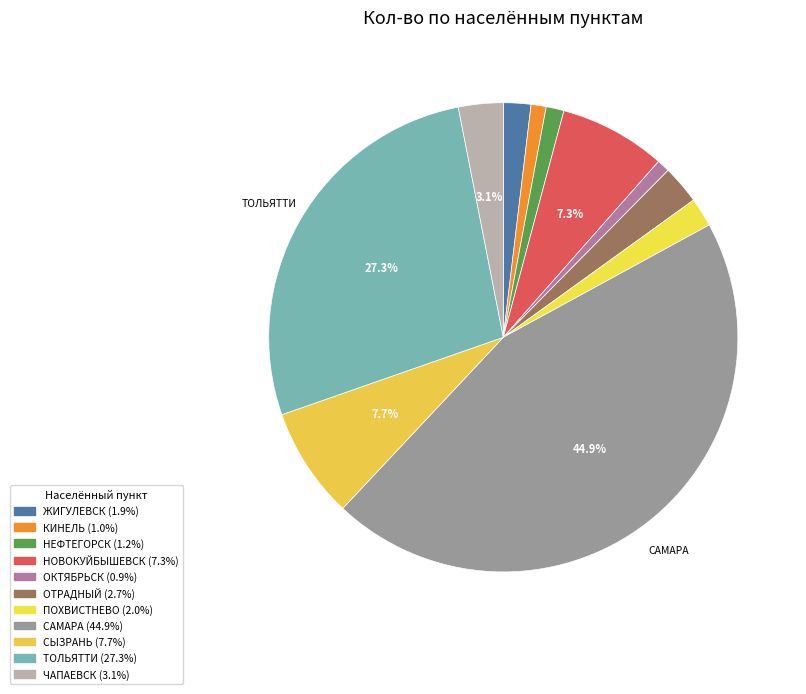

Rank the categories by value from lowest to highest.

ОКТЯБРЬСК, КИНЕЛЬ, НЕФТЕГОРСК, ЖИГУЛЕВСК, ПОХВИСТНЕВО, ОТРАДНЫЙ, ЧАПАЕВСК, НОВОКУЙБЫШЕВСК, СЫЗРАНЬ, ТОЛЬЯТТИ, САМАРА